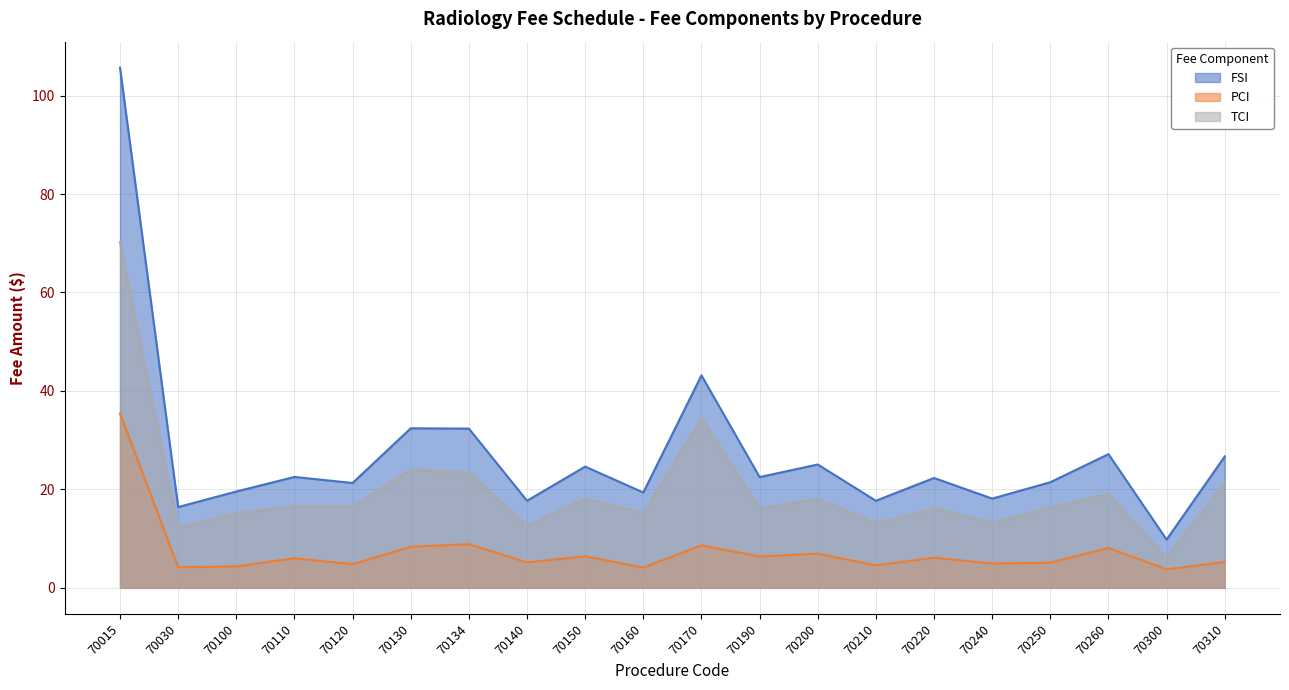

Which series has the widest spread of values?

FSI